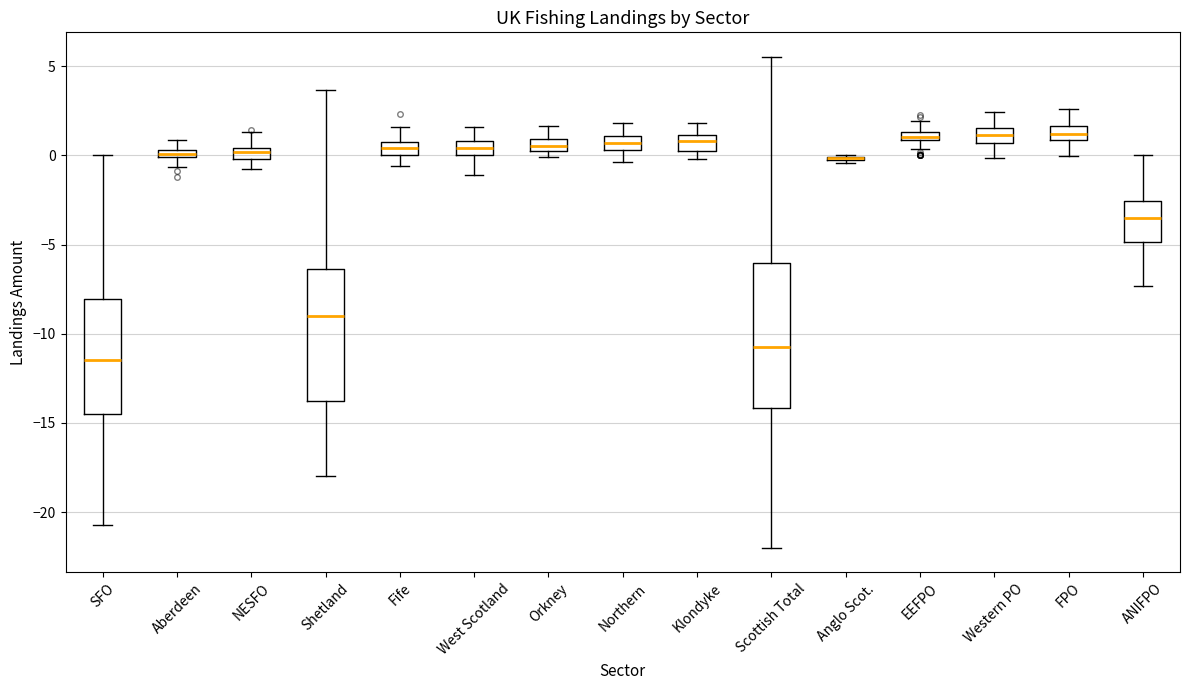

Which box is the tallest, from its lower edge to its upper edge?

Scottish Total